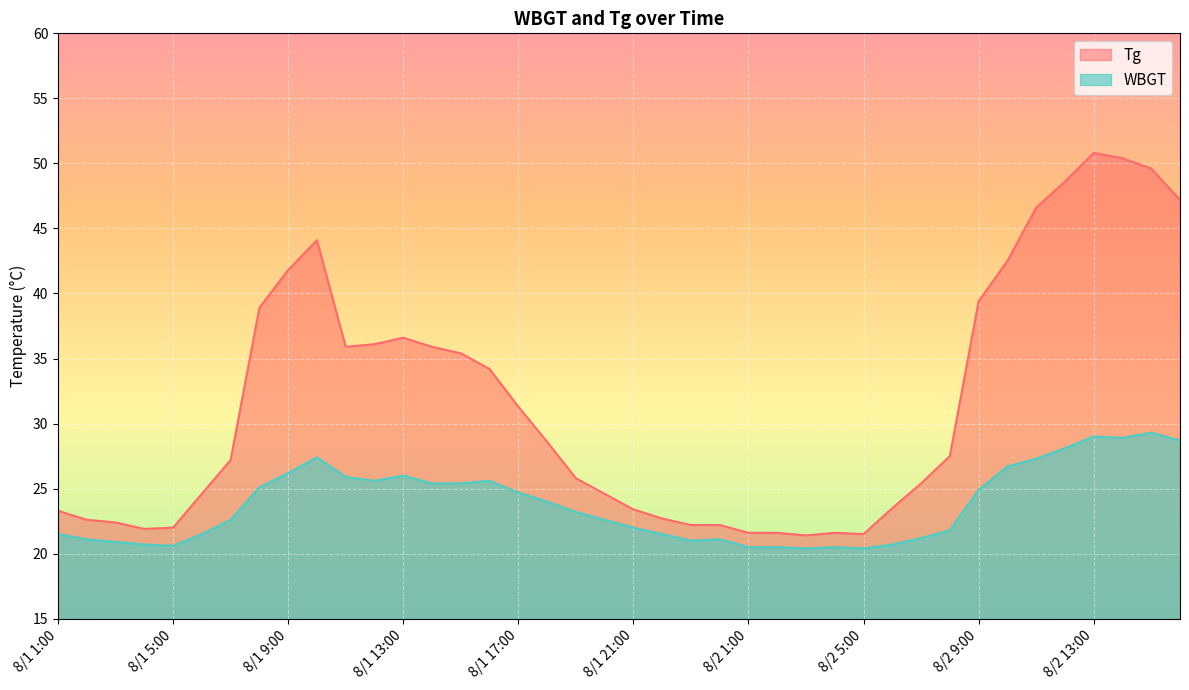

The value of Tg at 8/1 20:00 is 24.6. True or false?

True